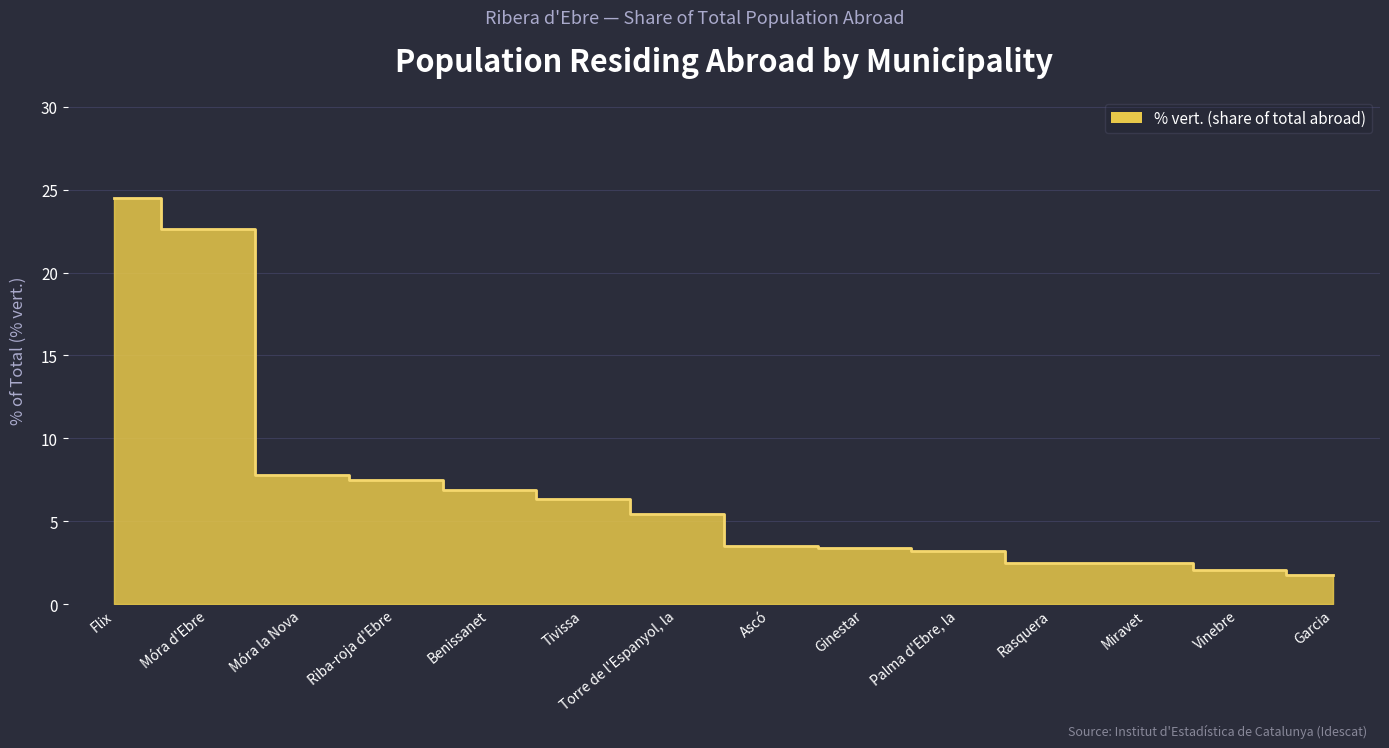

What is the difference between the values at Ascó and Benissanet?

3.4